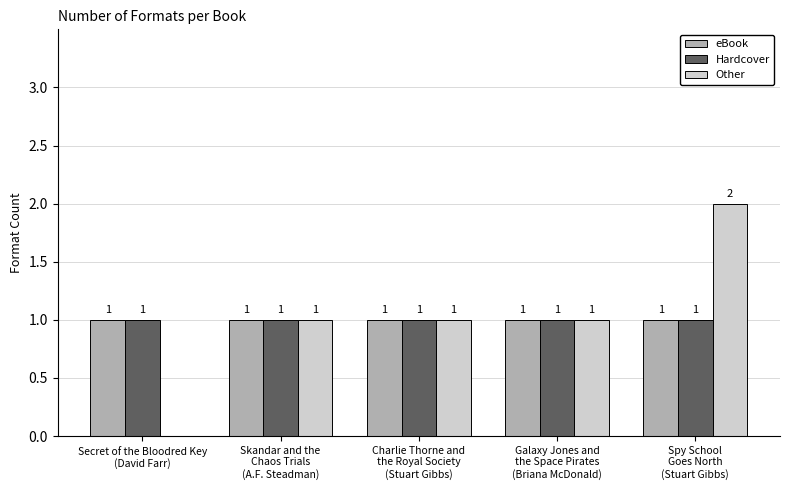

How many Other values are between 1 and 2?

4